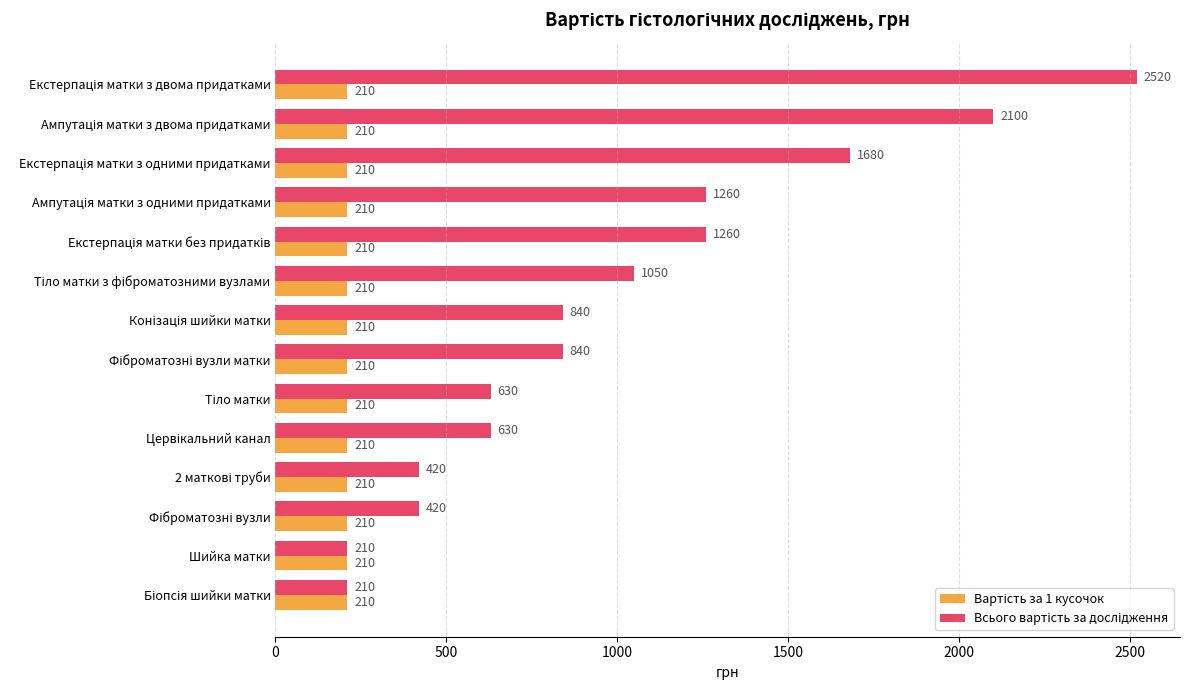

At how many categories does at least one series exceed 830?

8